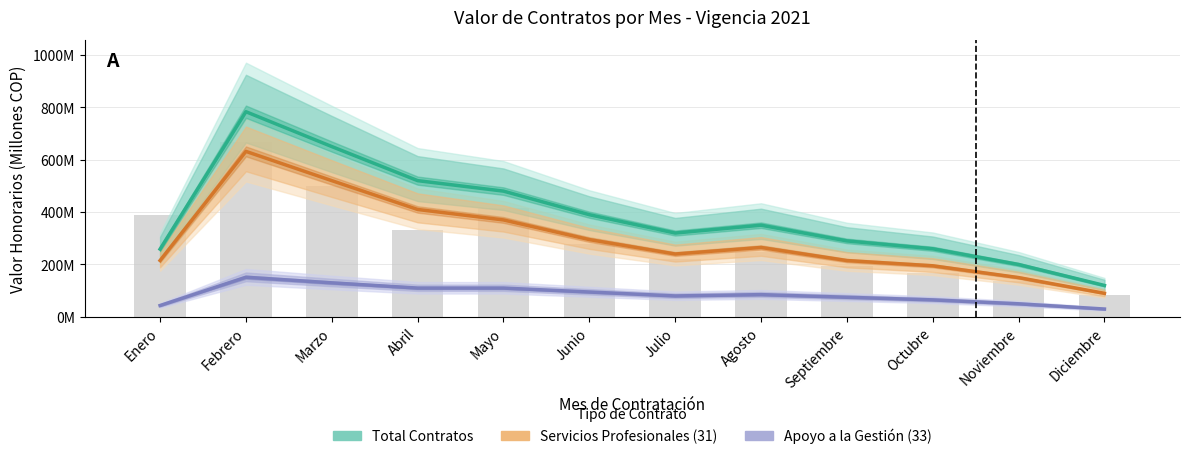

What is the difference between the maximum and minimum values in the Apoyo a la Gestión (33) series?

121.4